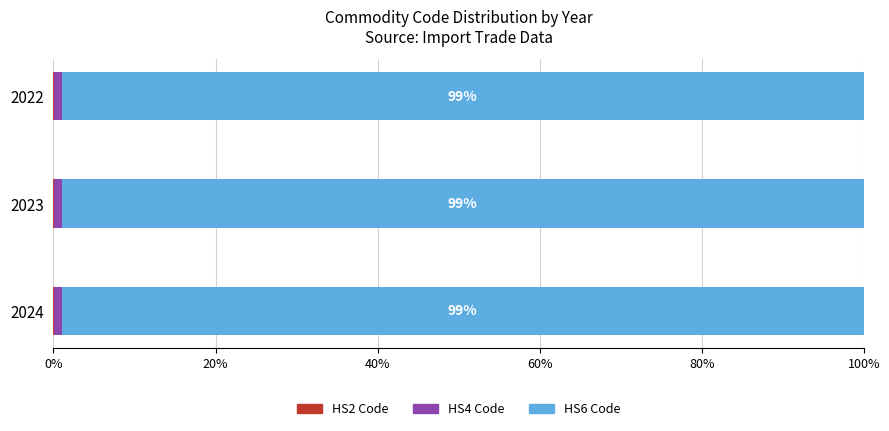

How many categories are shown in the chart?

3